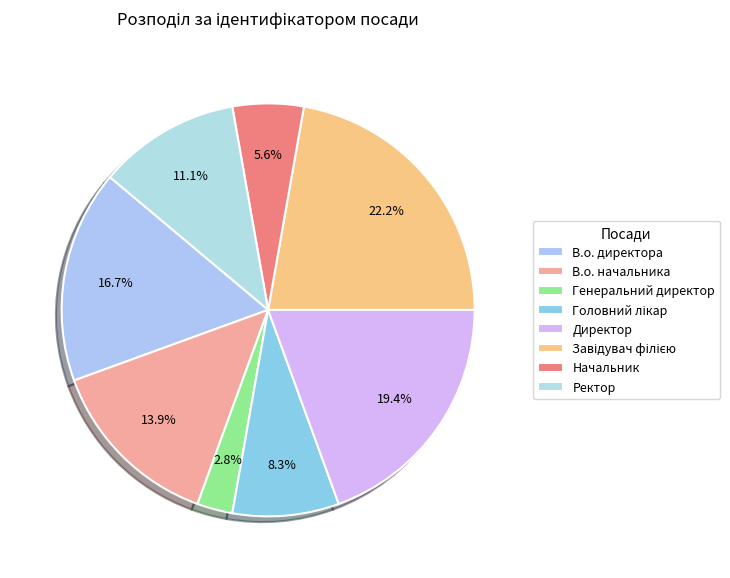

The Завідувач філією slice represents 36% of the pie. True or false?

False